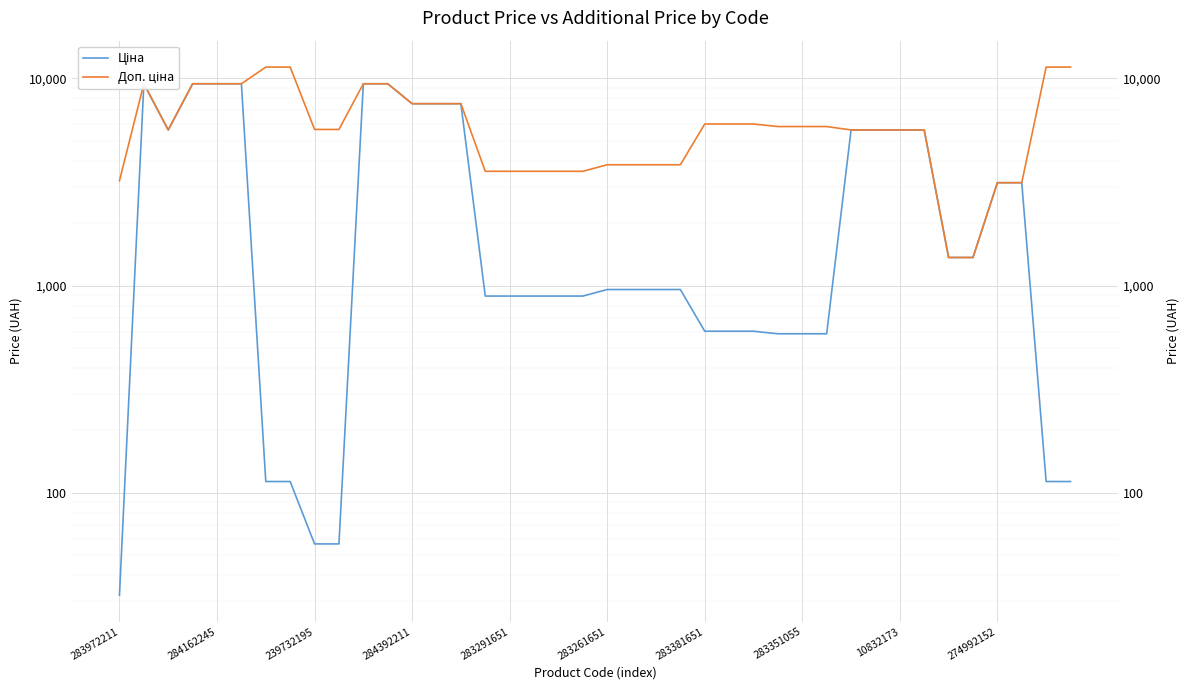

Which series has the largest range (max minus min)?

Доп. ціна